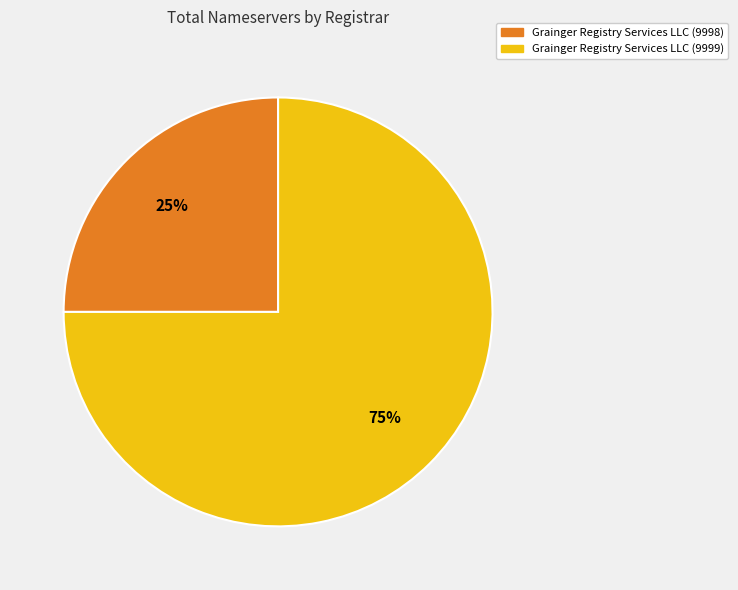

To the nearest percent, what is the average slice percentage?

50%